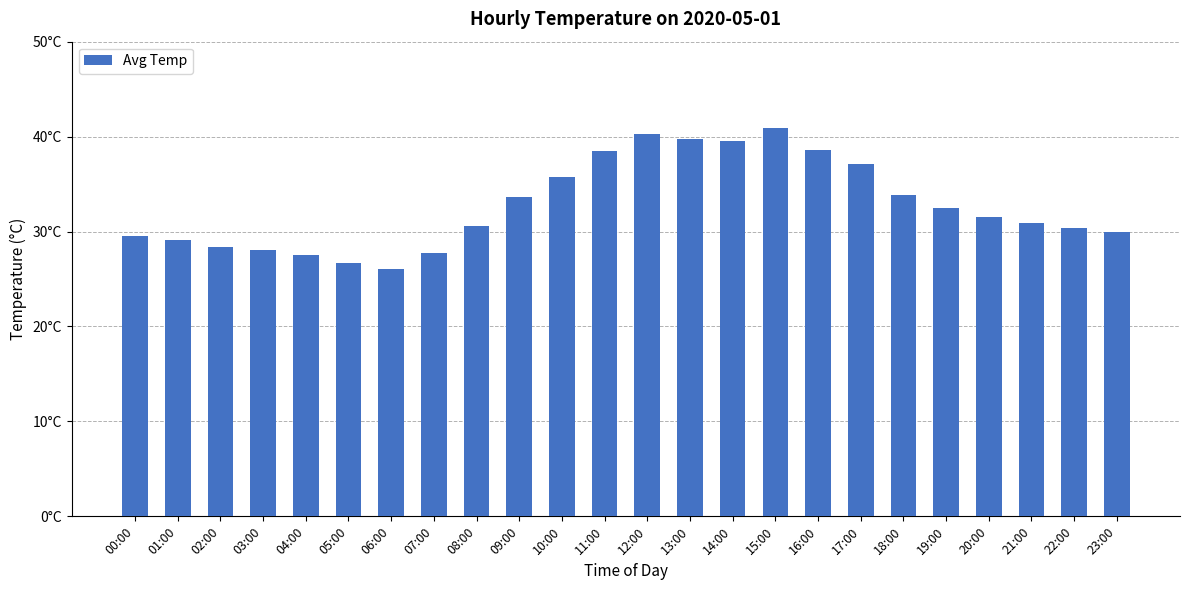

What value does the data have at 10:00?

35.7